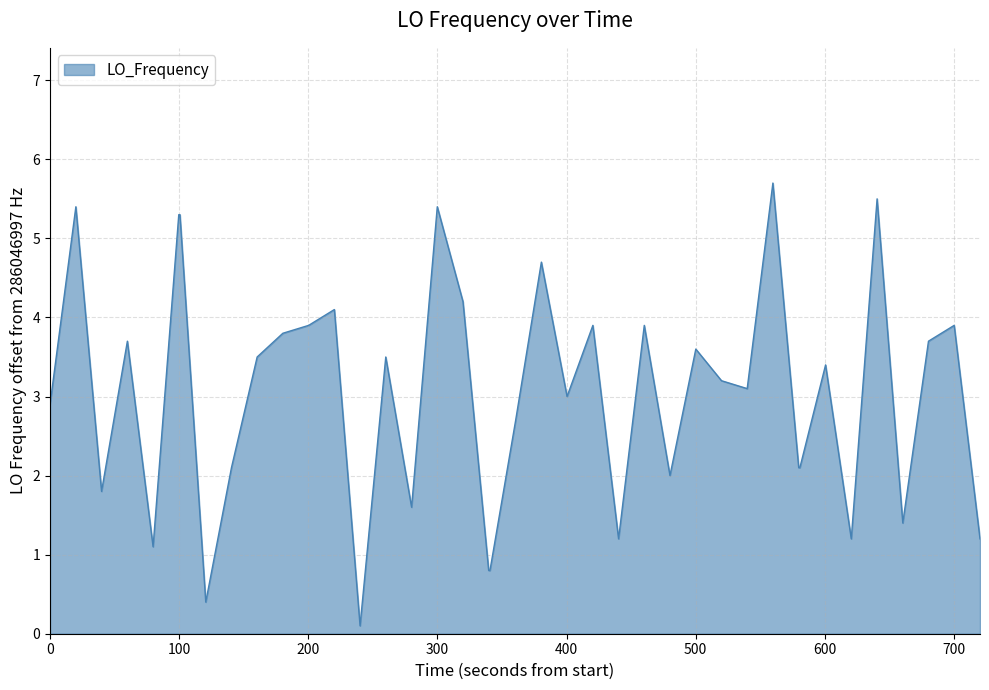

What is the difference between the maximum and minimum values?

5.6